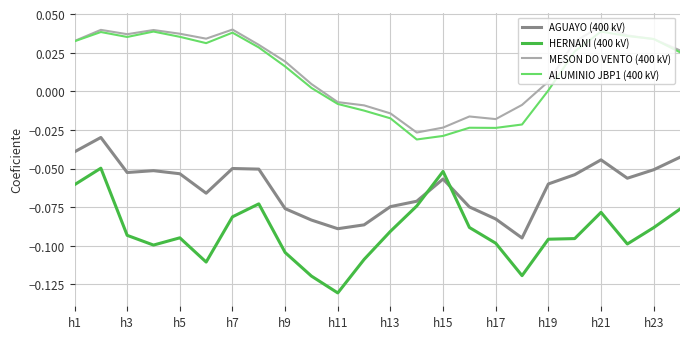

Which series has the widest spread of values?

HERNANI (400 kV)